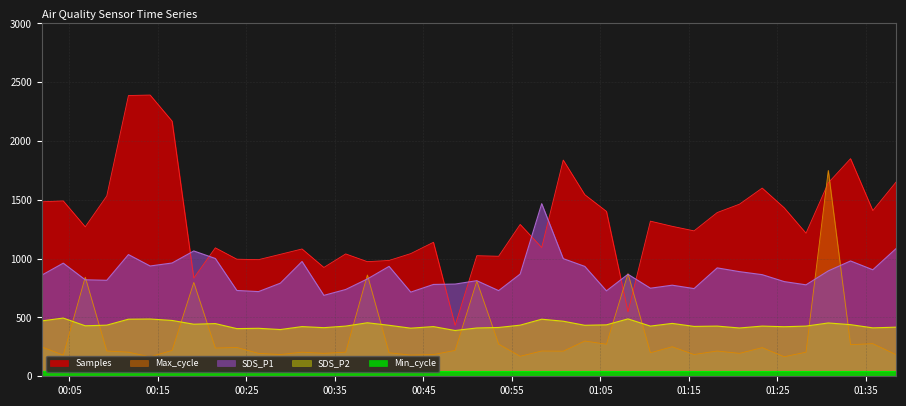

What is the label of the 30th point from the left?

2022/10/29 01:13:07